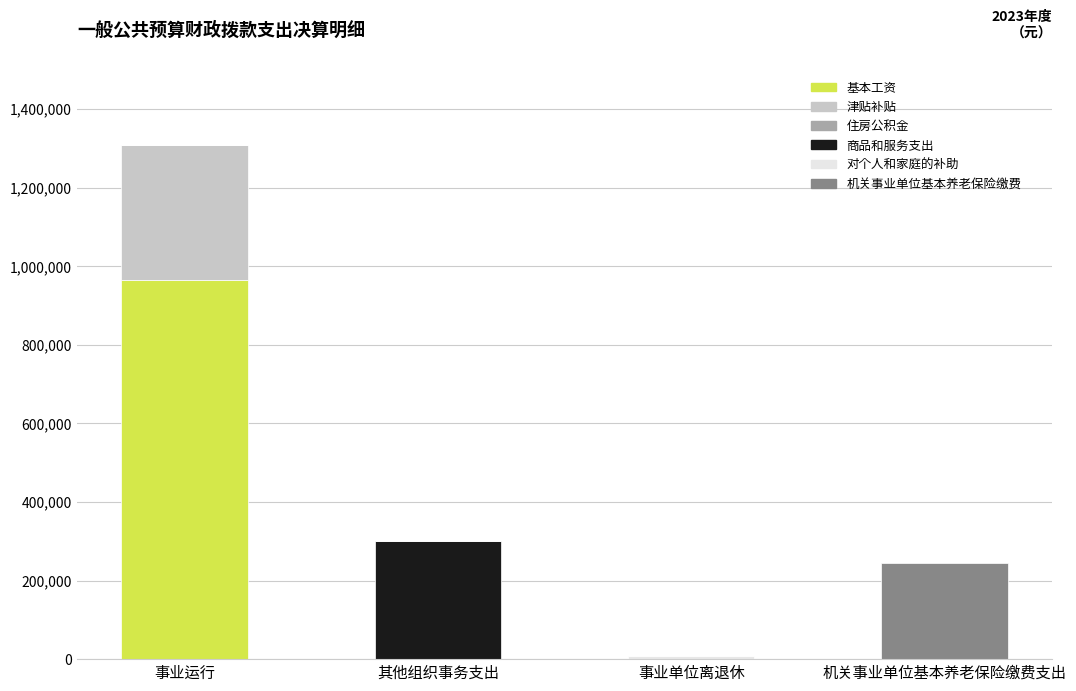

At which category is the sum across all series the highest?

事业运行